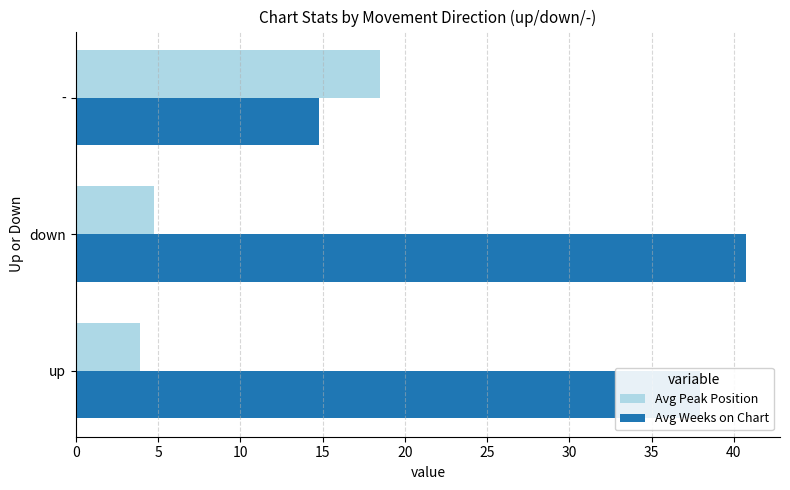

How many categories are shown in the chart?

3